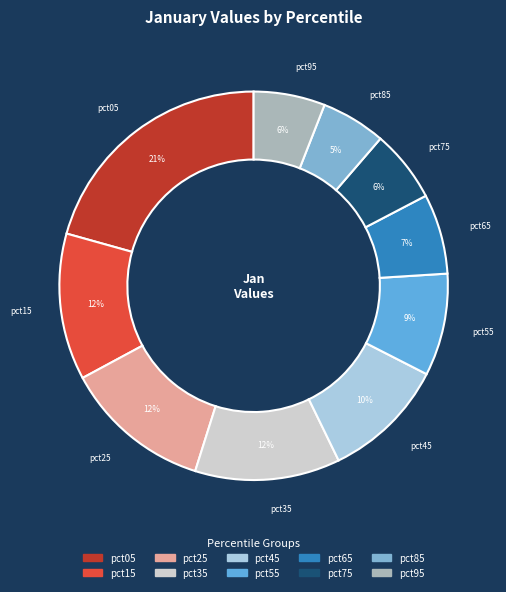

Is the sum of pct65 and pct55 greater than half?

No